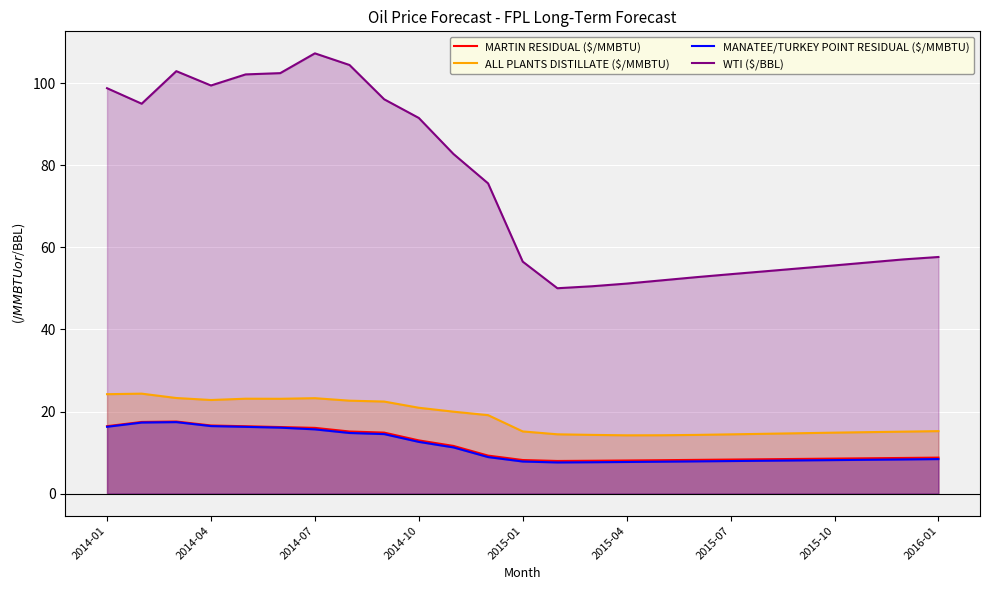

What is the maximum value shown in the chart?

107.3